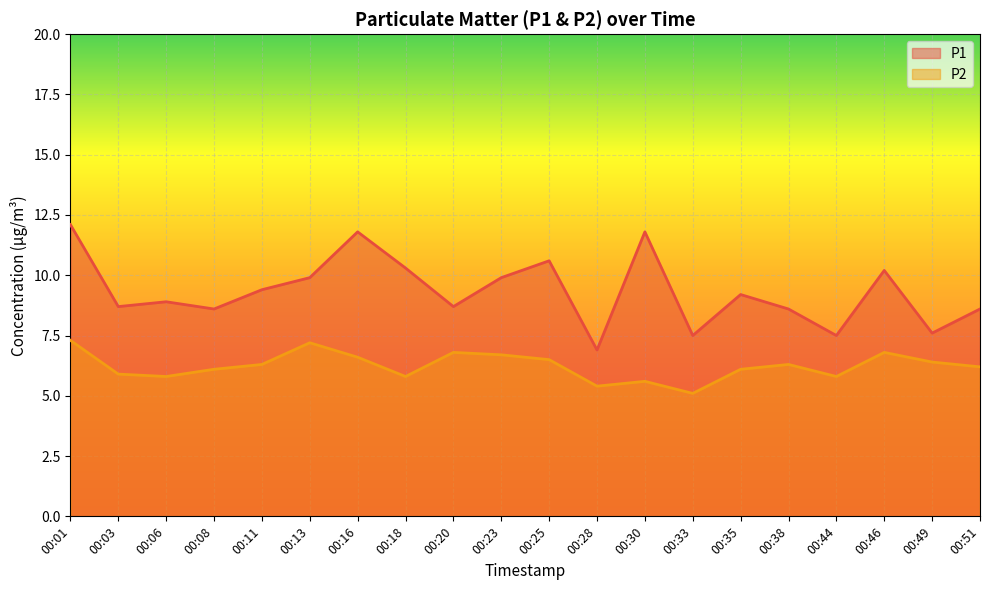

Which series changed the most between 00:01 and 00:08?

P1